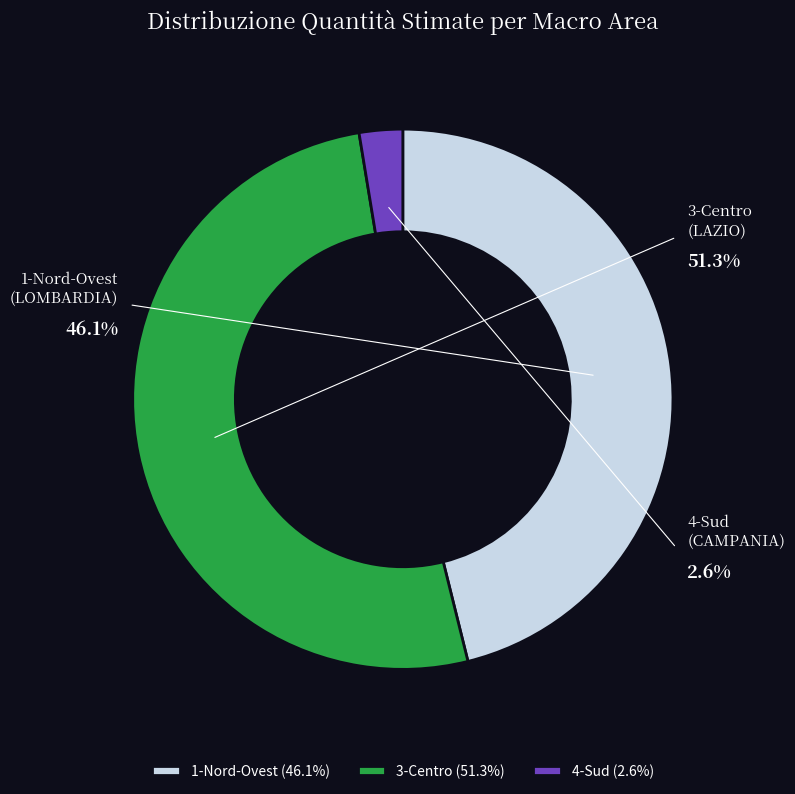

Count the number of slices in the pie.

3